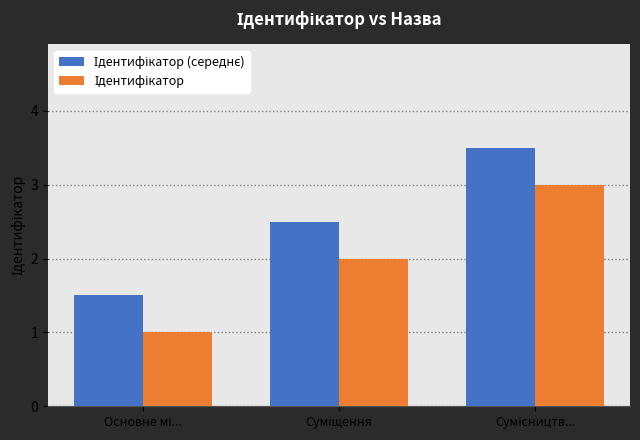

What is the maximum value shown in the chart?

3.5